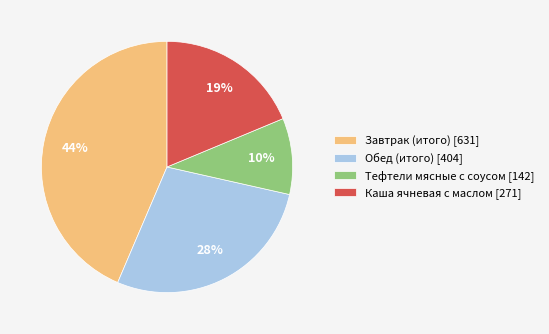

To the nearest percent, what is the difference between the Тефтели мясные с соусом and Завтрак (итого) slice percentages?

34%